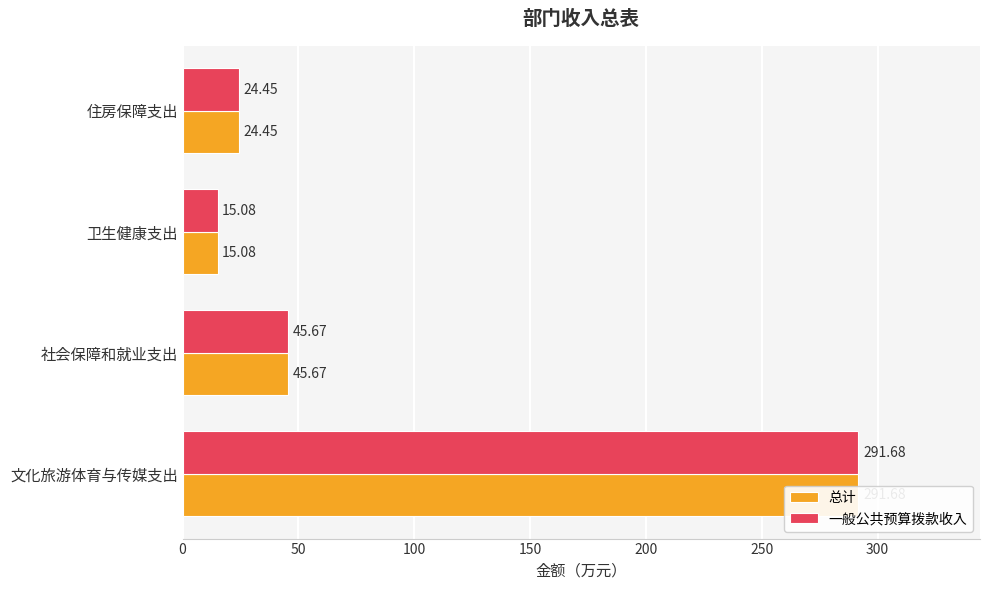

Which has a higher value, 100 or 150?

150